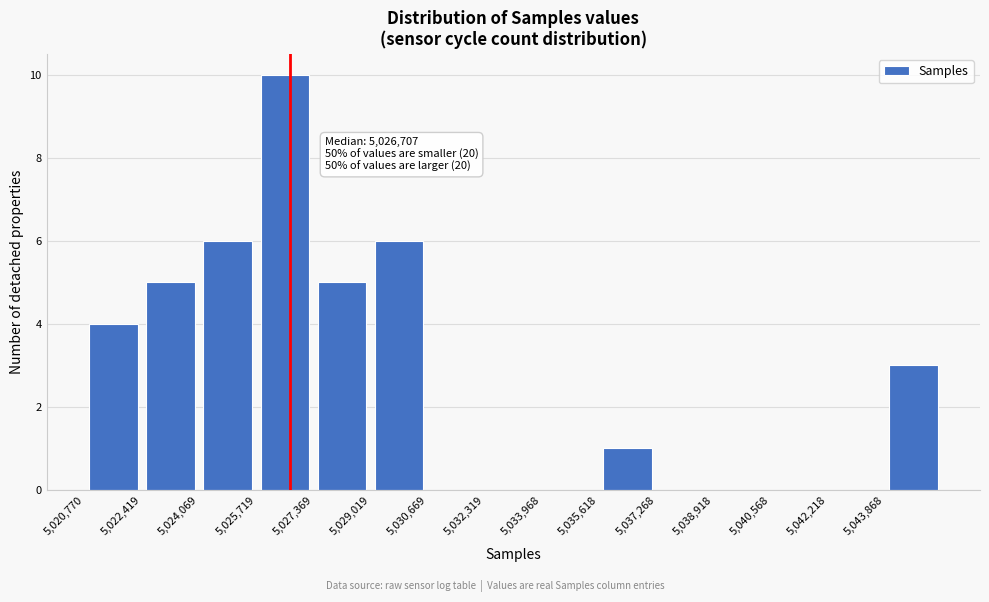

Which range on the x-axis has the tallest bar?

5025800 to 5027400